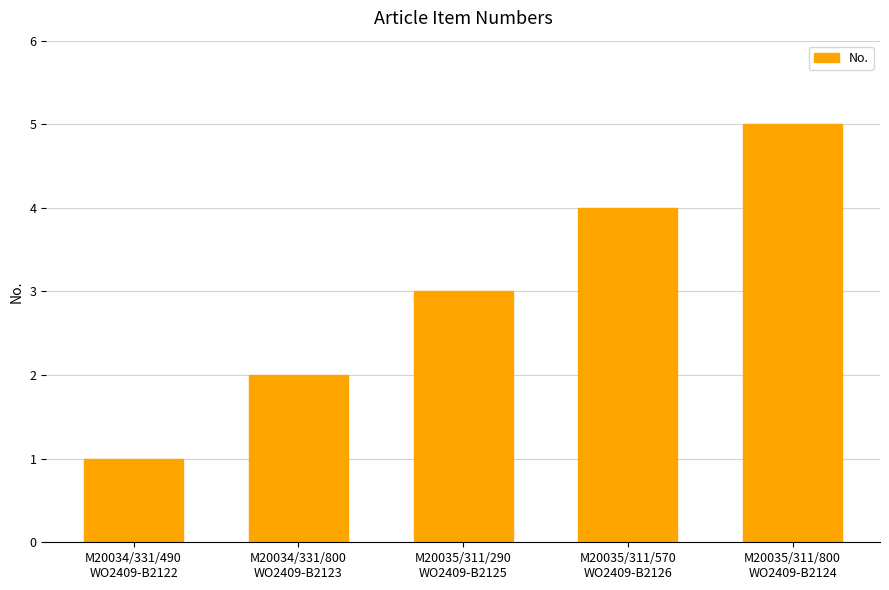

Does the chart contain stacked bars?

No